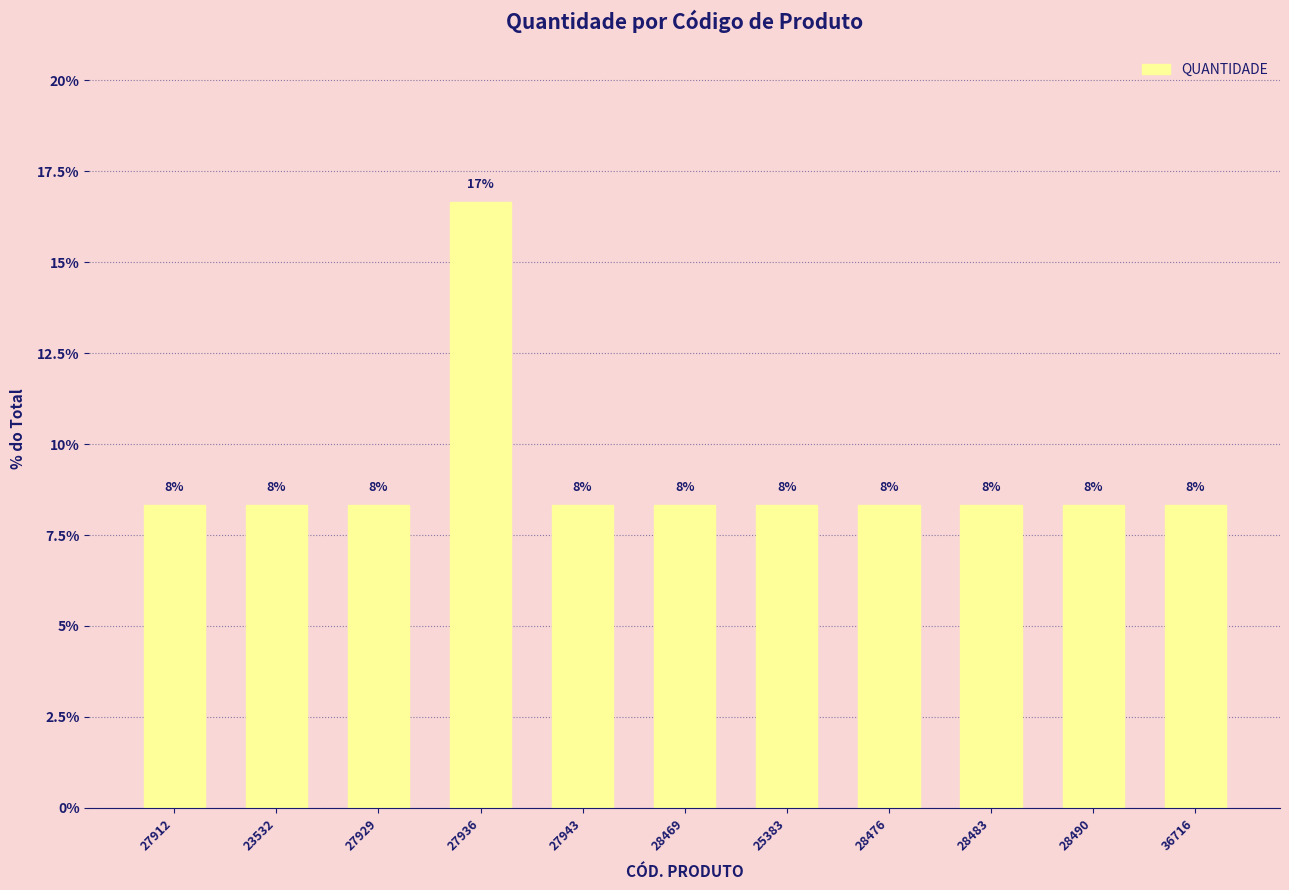

Rank the categories by value from lowest to highest.

27912, 23532, 27929, 27943, 28469, 25383, 28476, 28483, 28490, 36716, 27936